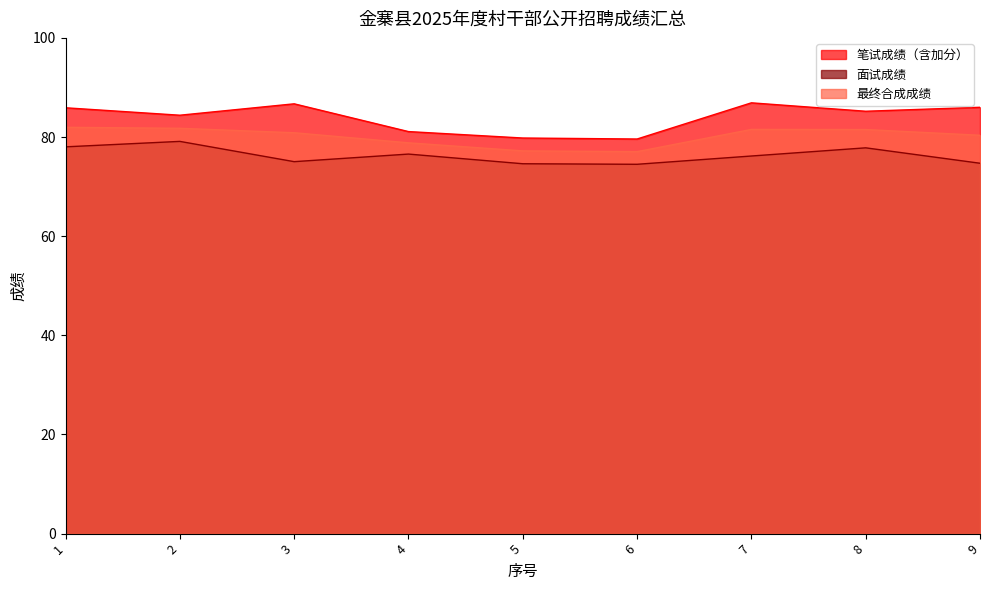

At which category is the sum across all series the highest?

1